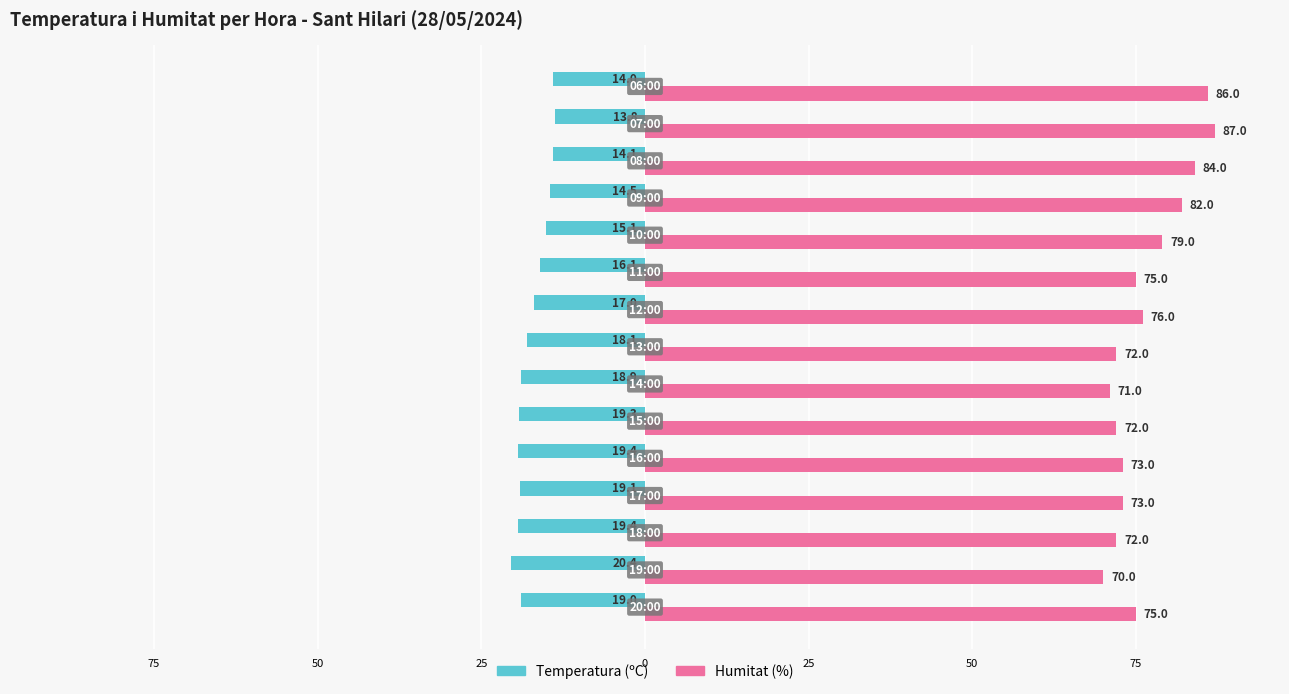

What is the lowest value of the Humitat (%) series?

70.0